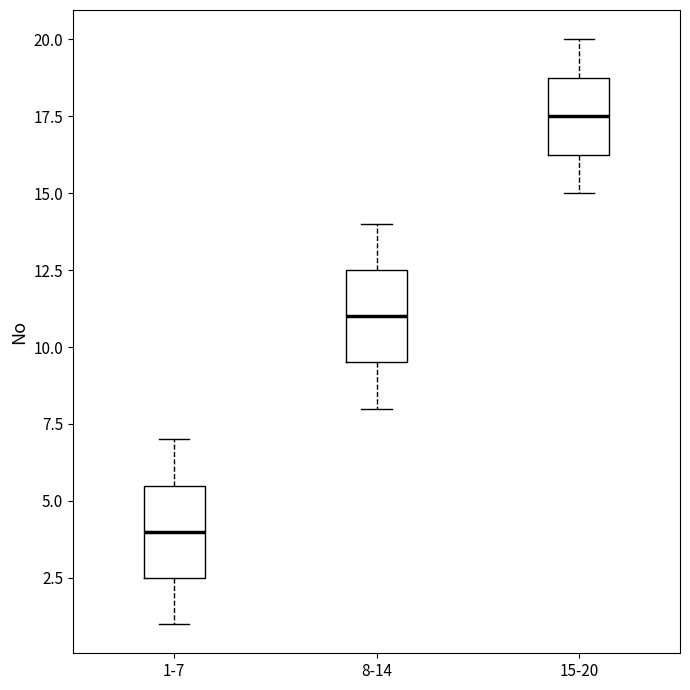

Which box has the highest median line?

15-20